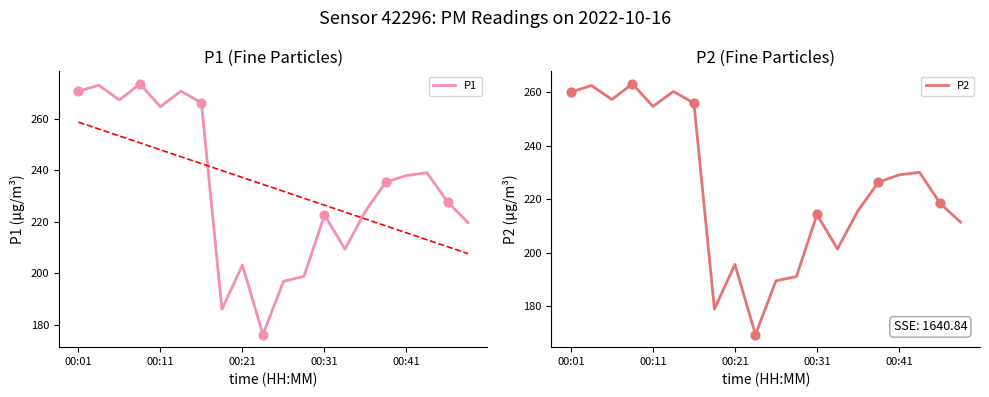

Which series contains the highest Y value?

P1